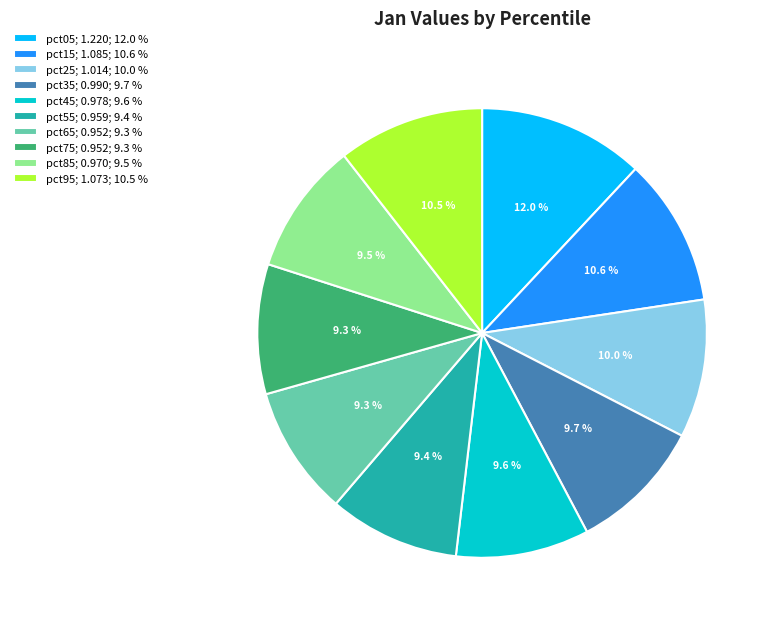

To the nearest percent, what is the difference between the pct15 and pct35 slice percentages?

1%